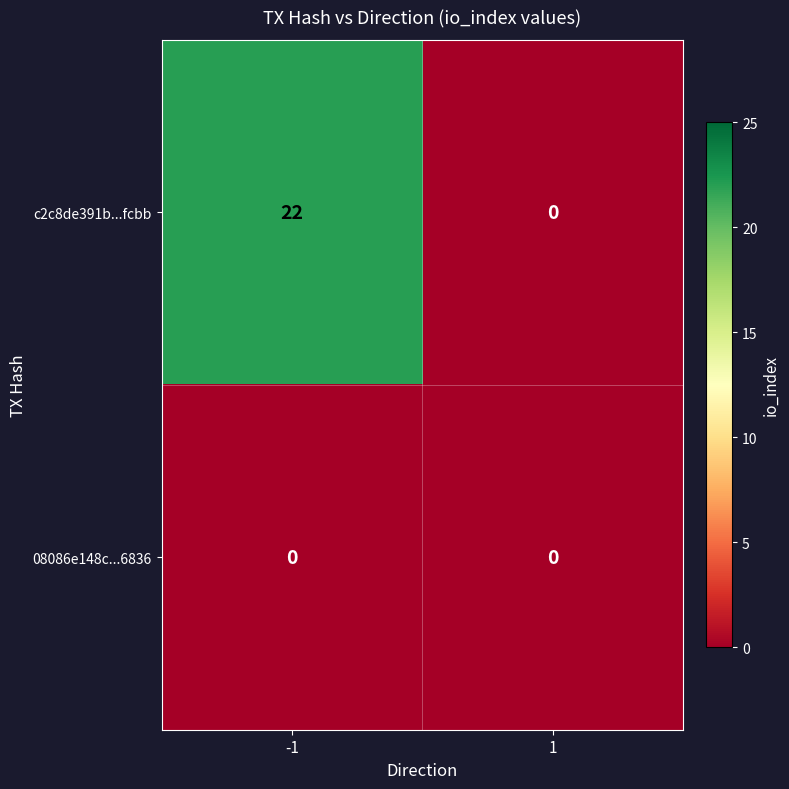

Rank the series by their maximum value, from highest to lowest.

c2c8de391b...fcbb, 08086e148c...6836